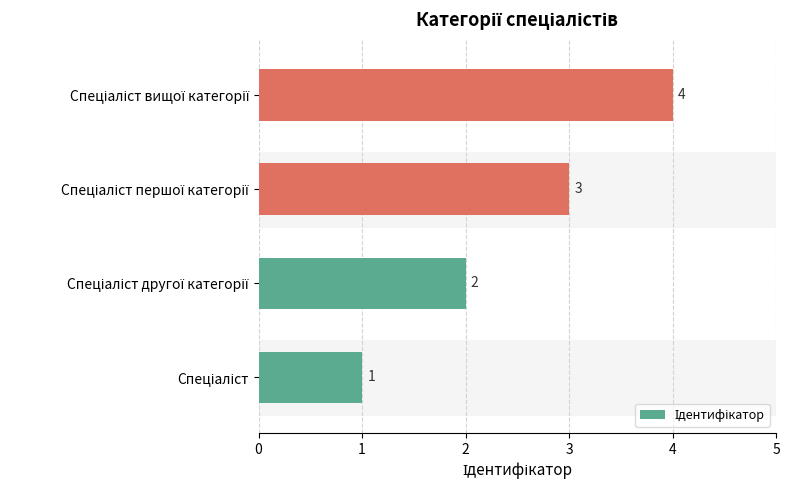

How many values are between 2 and 4?

3